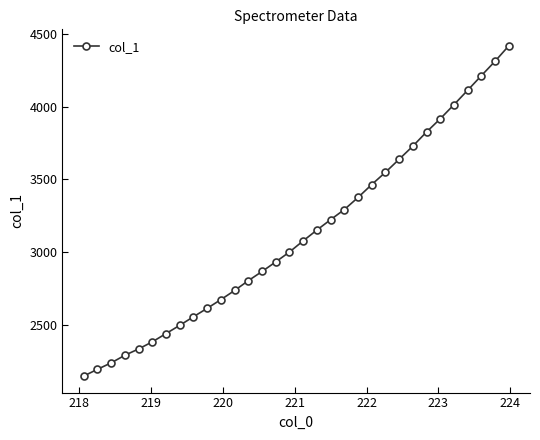

What is the value of the 29th point from the left?

4114.5